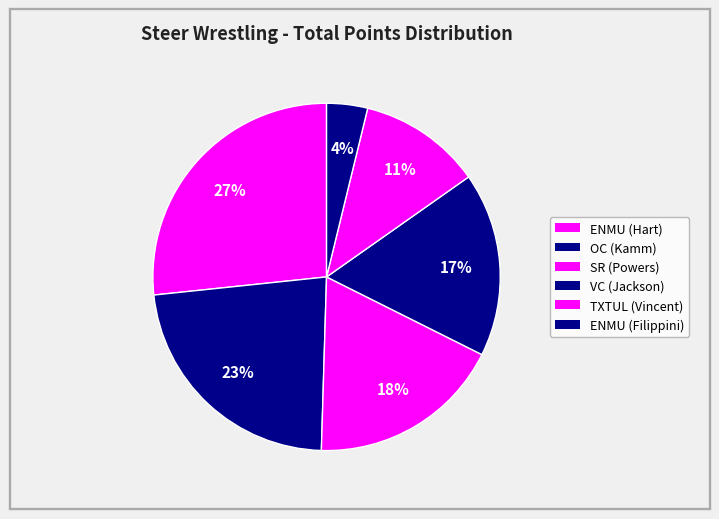

Count the number of slices in the pie.

6